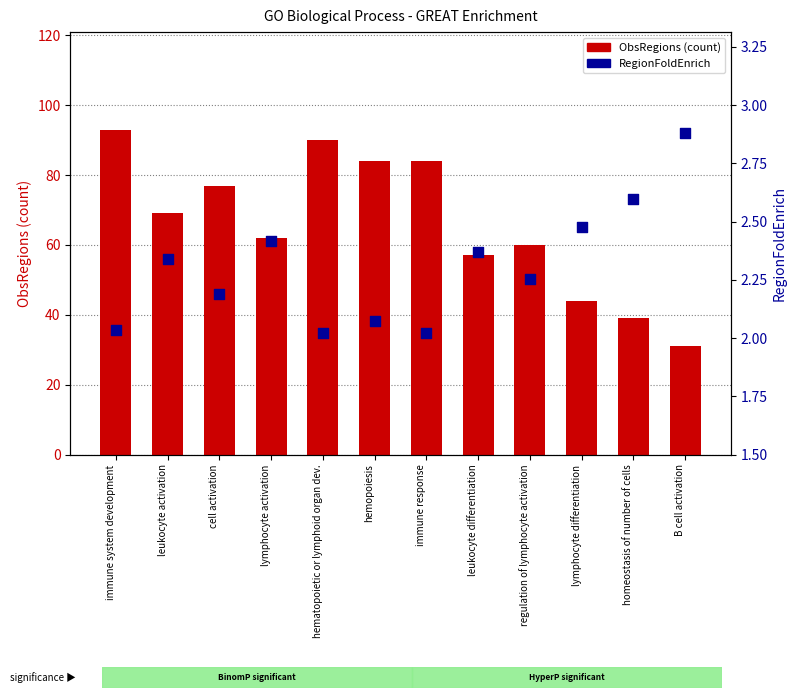

At which category is the sum across all series the highest?

immune system development